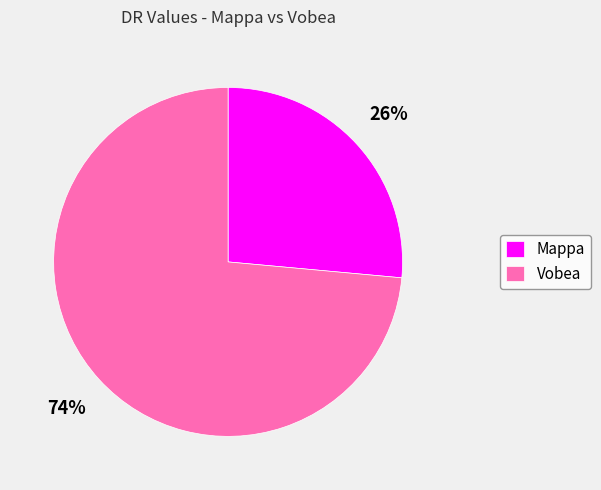

Is Mappa the majority of the pie?

No